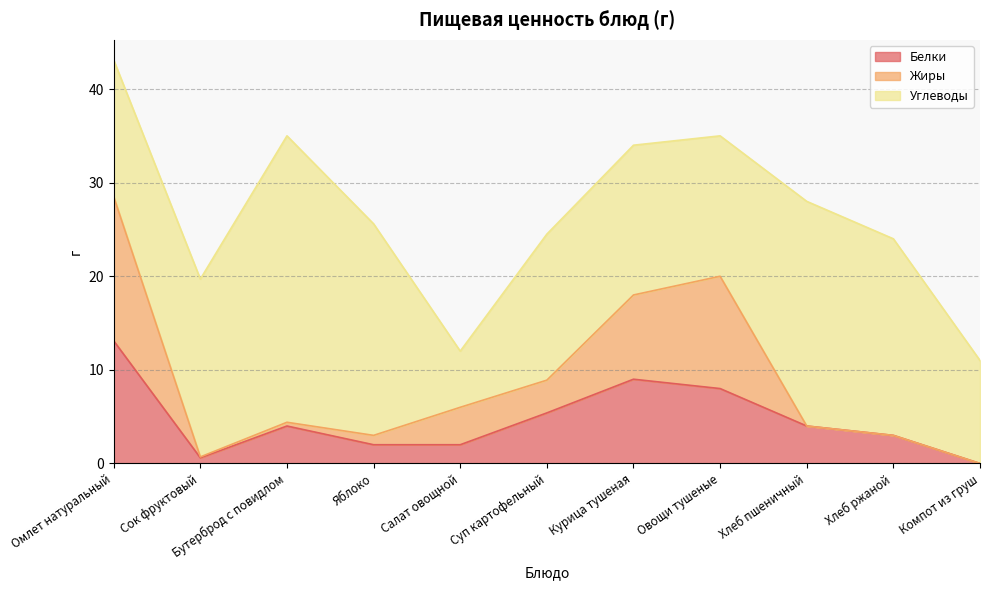

What is the maximum value for Белки?

13.1